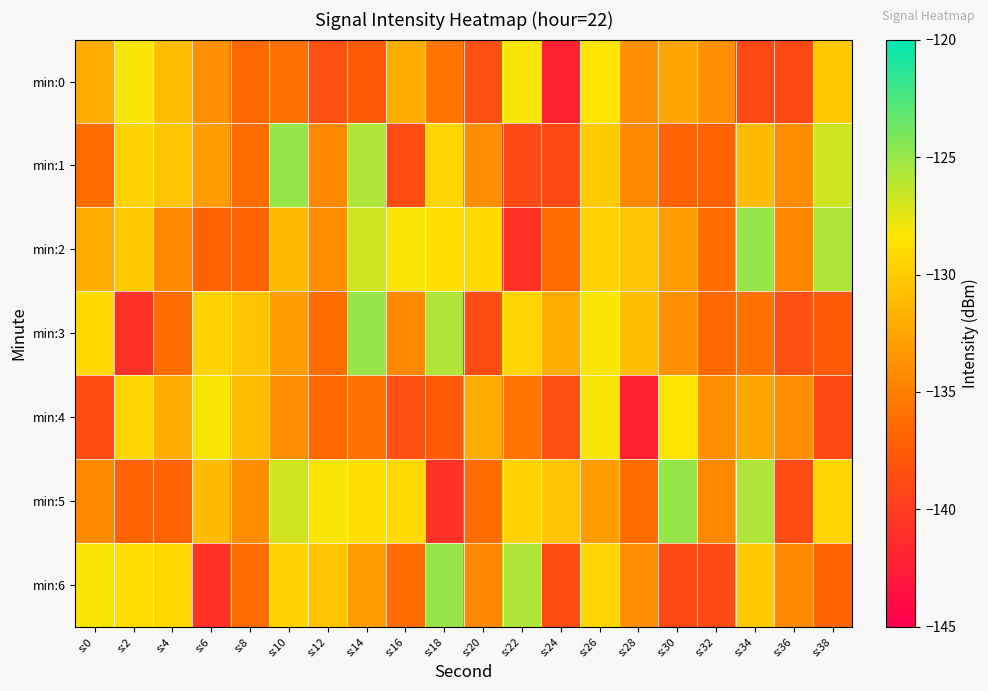

What is the total value across all series at s:22?

-928.1